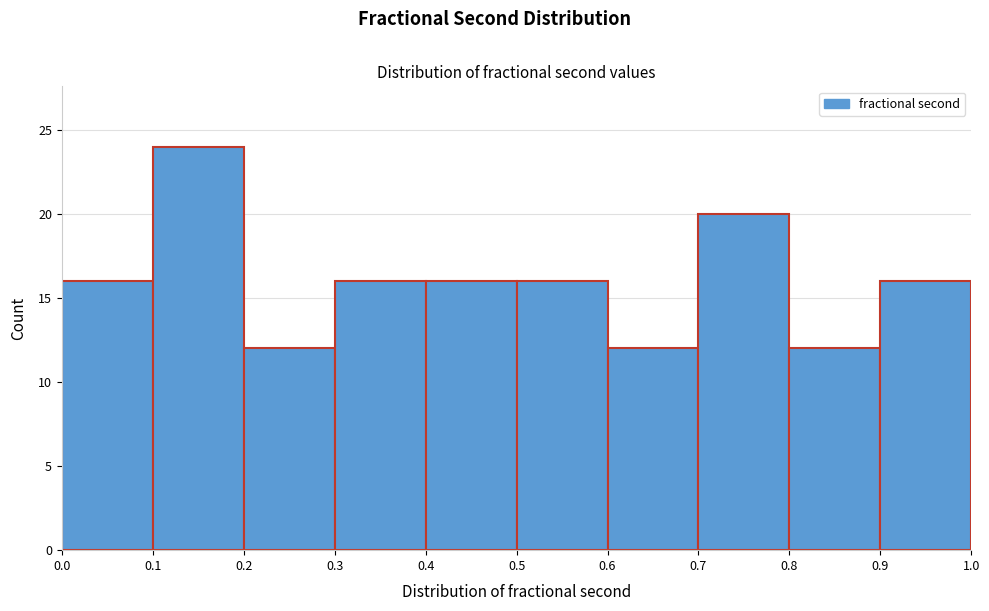

Which range on the x-axis has the tallest bar?

0.1 to 0.2